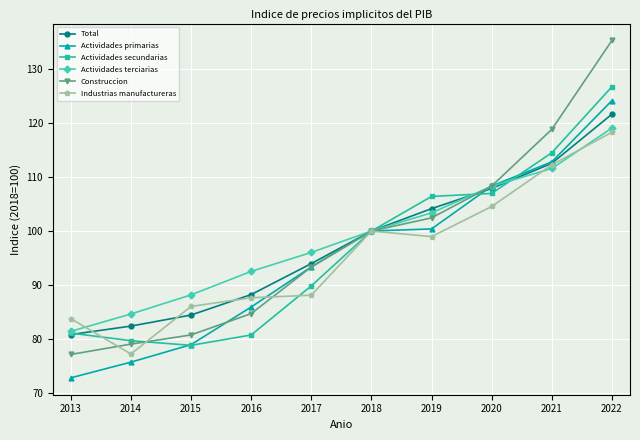

True or false: Industrias manufactureras has more than 2 interior local peaks.

False